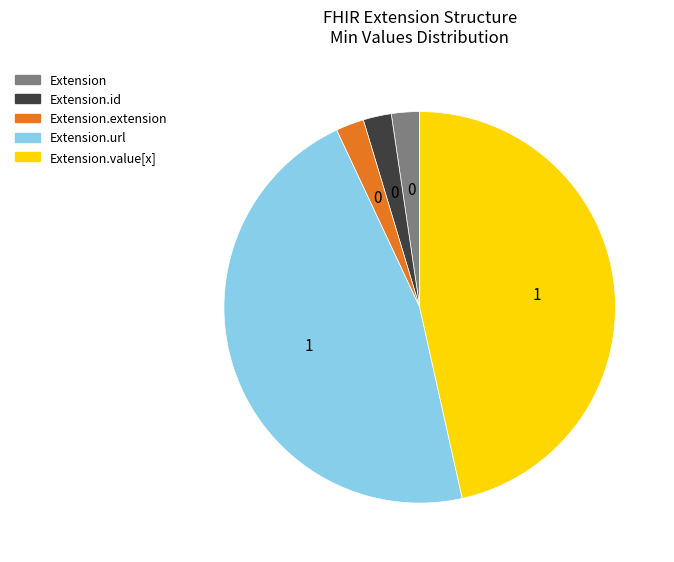

Does any single category account for the majority?

No